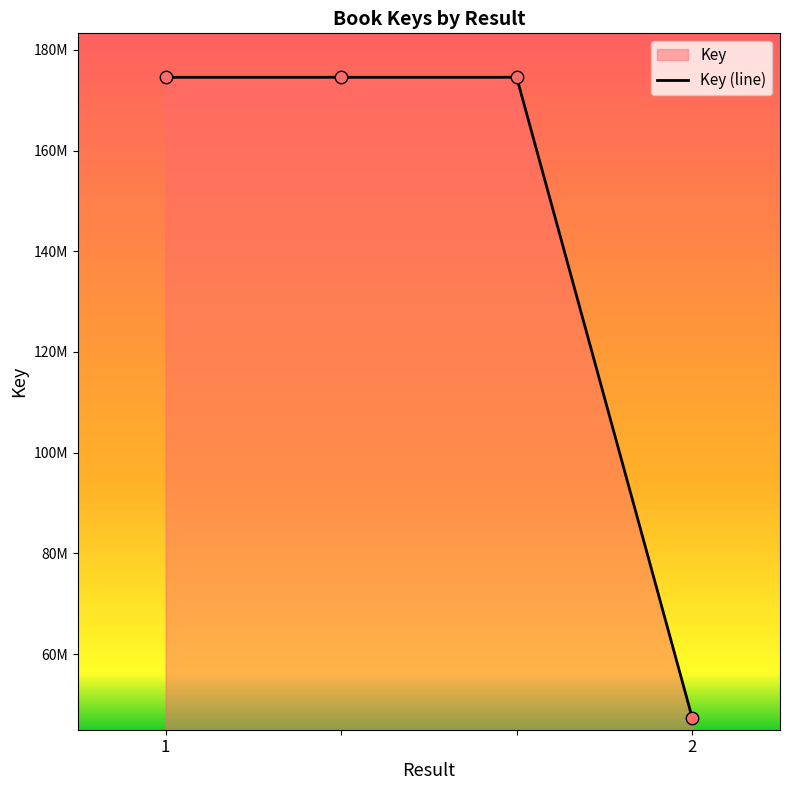

What is the change in value from  to 2?

-127199160